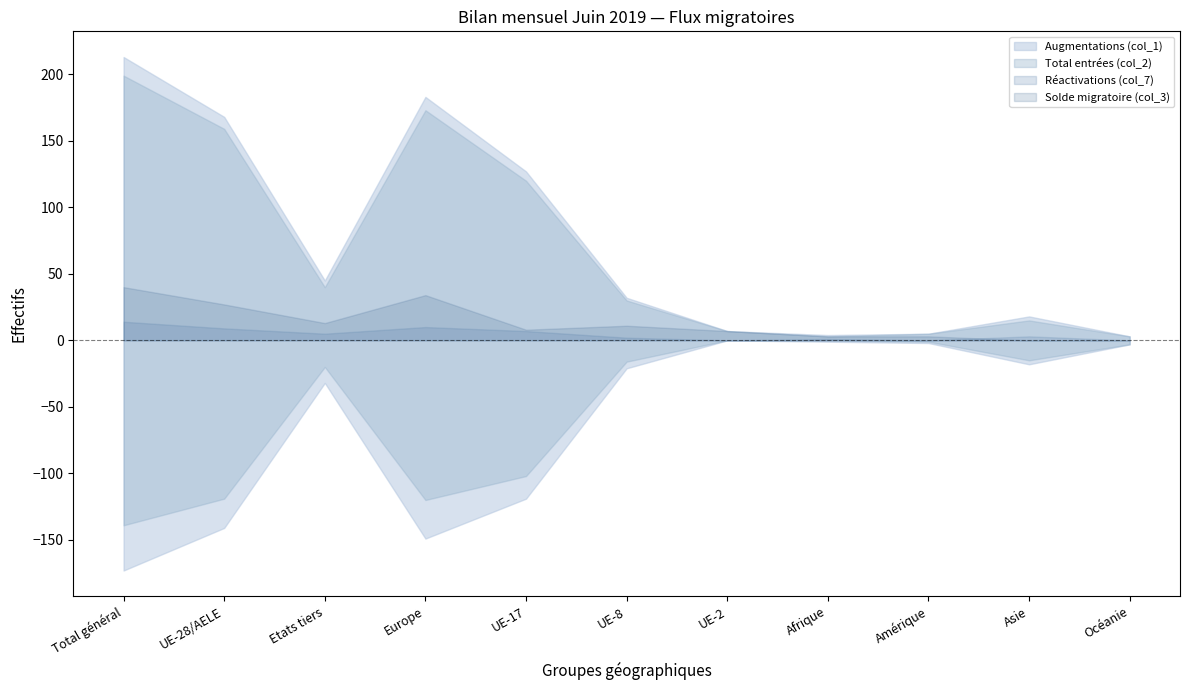

True or false: Solde migratoire (col_3) and Augmentations (col_1) cross at least once.

False